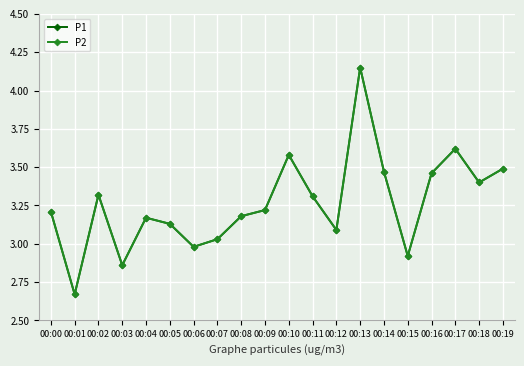

True or false: P1 and P2 cross at least once.

False